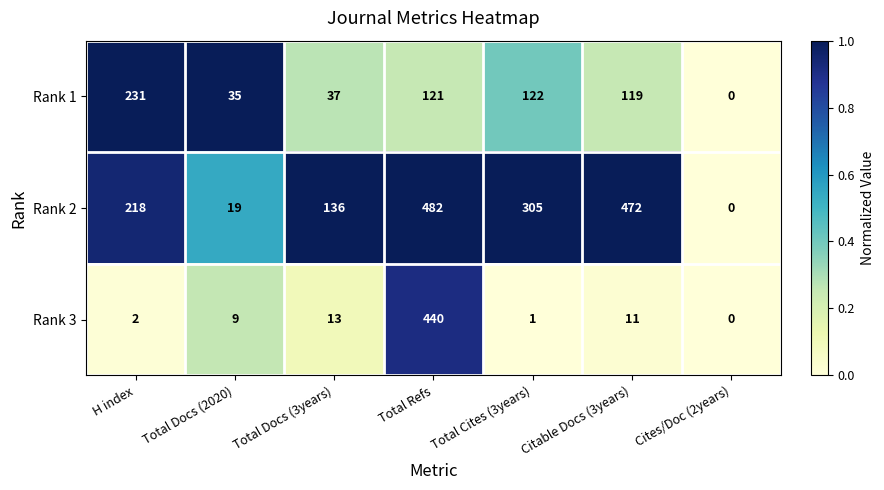

How many series are shown in this chart?

3